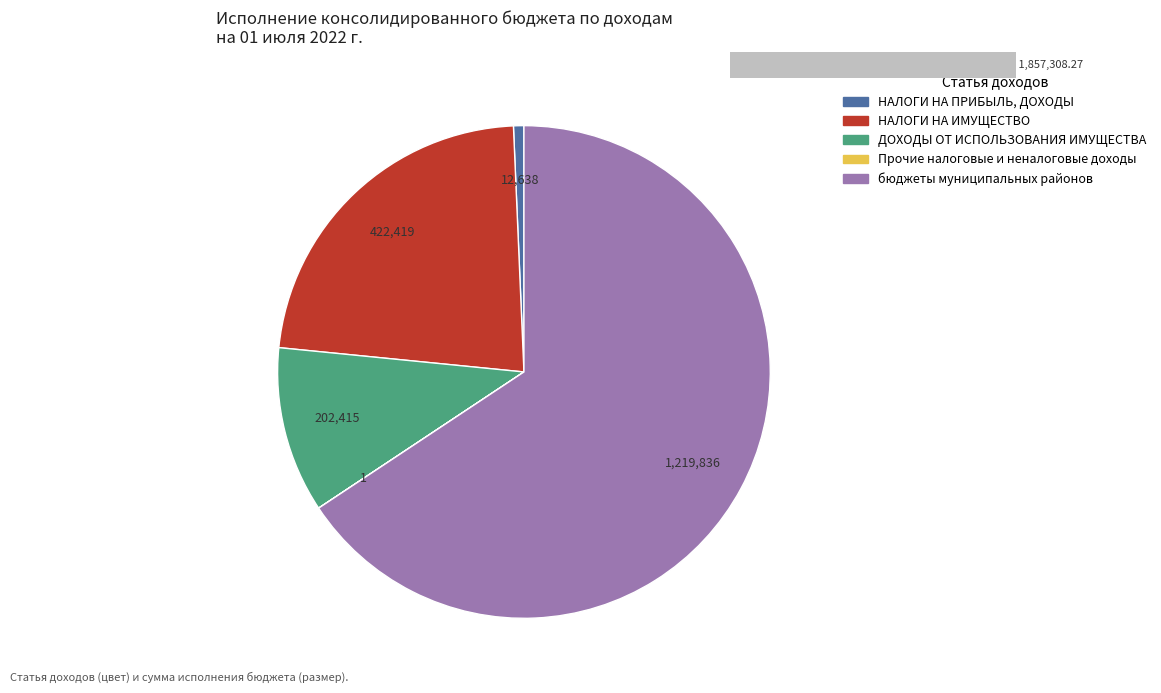

Do НАЛОГИ НА ИМУЩЕСТВО and НАЛОГИ НА ПРИБЫЛЬ, ДОХОДЫ together represent more than half of the pie?

No